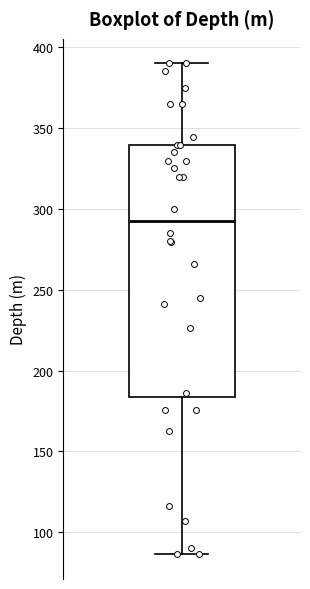

Transcribe this box plot: give where the median line is, the range the box spans, and where the two whiskers end, as read against the y-axis. The values are not printed on the chart, so give them approximately, as read against the axis.

median 290, box 185 to 340, whiskers 85 to 390